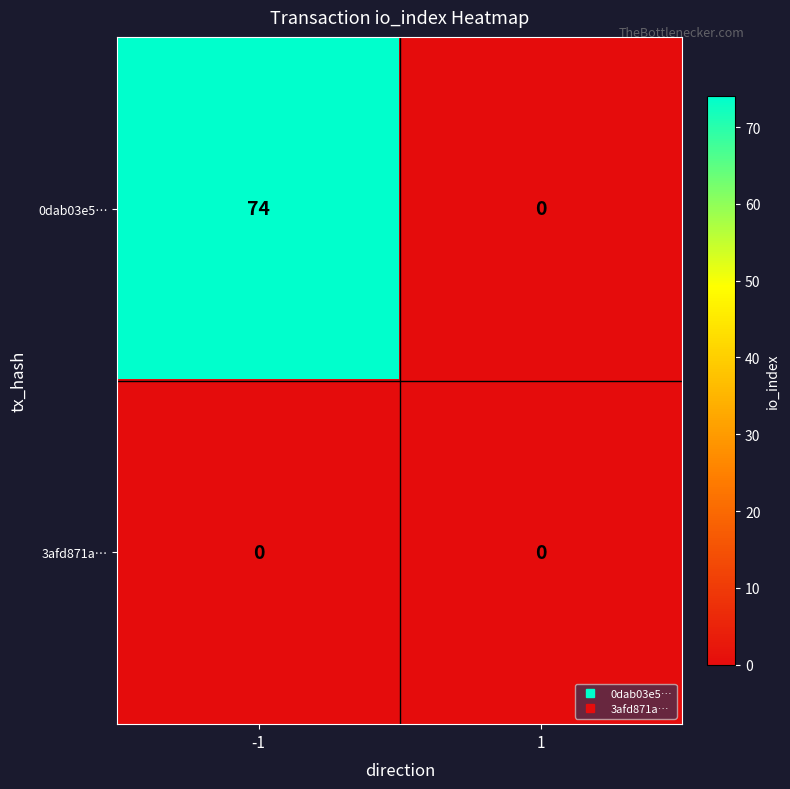

Reading right to left, list all the values displayed in this chart.

0dab03e5…: 0	74
3afd871a…: 0	0